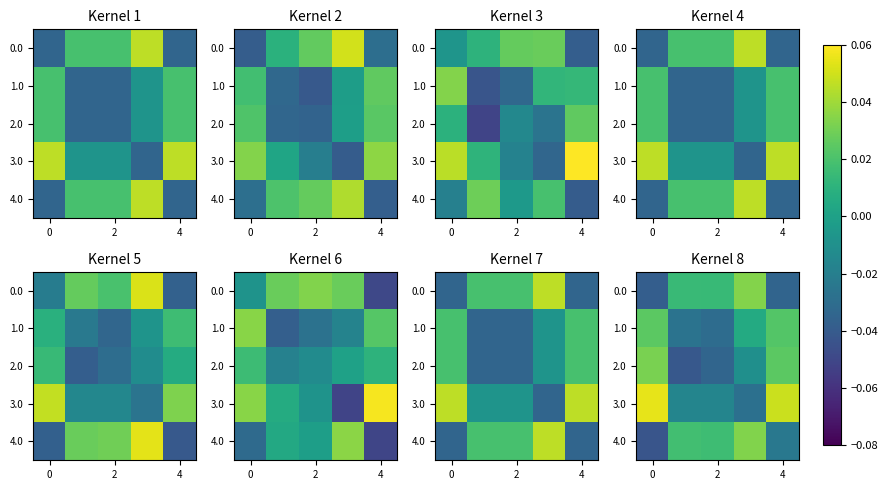

At how many categories does at least one series exceed 0?

5